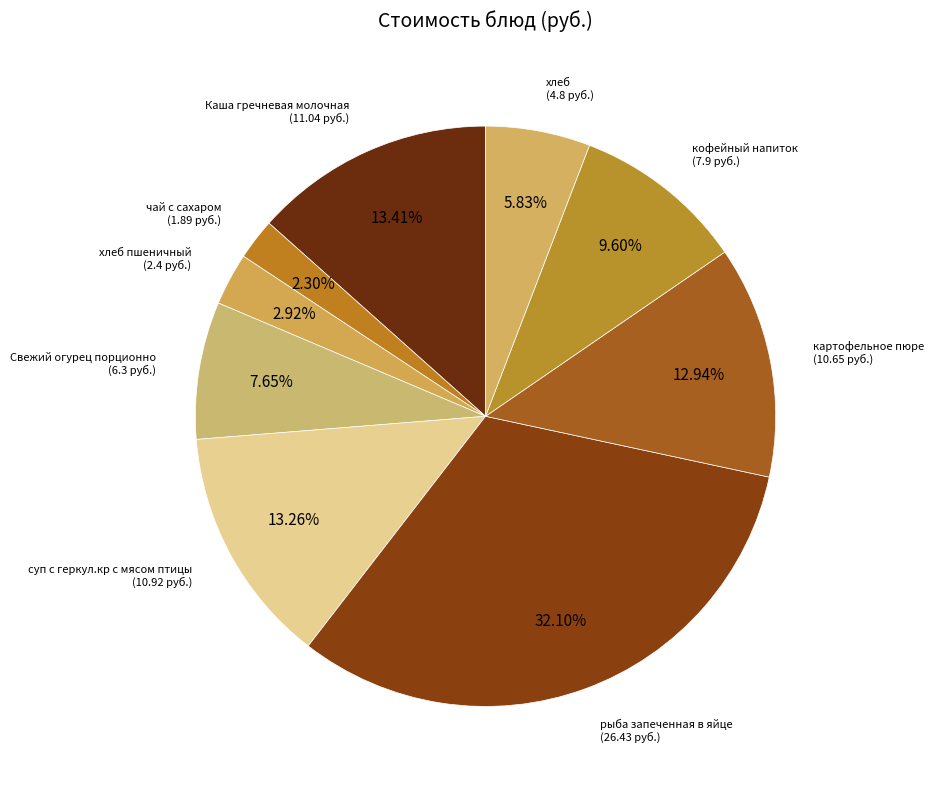

Rank the categories by value from lowest to highest.

чай с сахаром, хлеб пшеничный, хлеб, Свежий огурец порционно, кофейный напиток, картофельное пюре, суп с геркул.кр с мясом птицы, Каша гречневая молочная, рыба запеченная в яйце